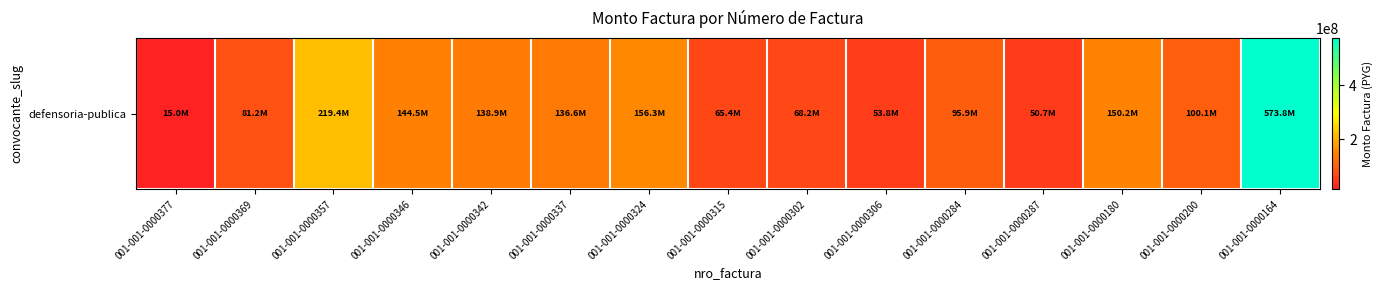

Reading left to right, list all the values displayed in this chart.

001-001-0000377=15034868	001-001-0000369=81173205	001-001-0000357=219425763	001-001-0000346=144547913	001-001-0000342=138890365	001-001-0000337=136619955	001-001-0000324=156278746	001-001-0000315=65425348	001-001-0000302=68189356	001-001-0000306=53804679	001-001-0000284=95871451	001-001-0000287=50678835	001-001-0000180=150177046	001-001-0000200=100121895	001-001-0000164=573750000